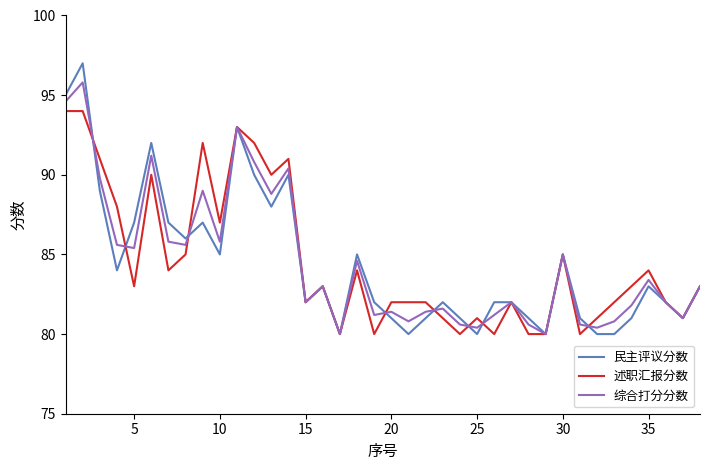

Which series has the widest spread of values?

民主评议分数